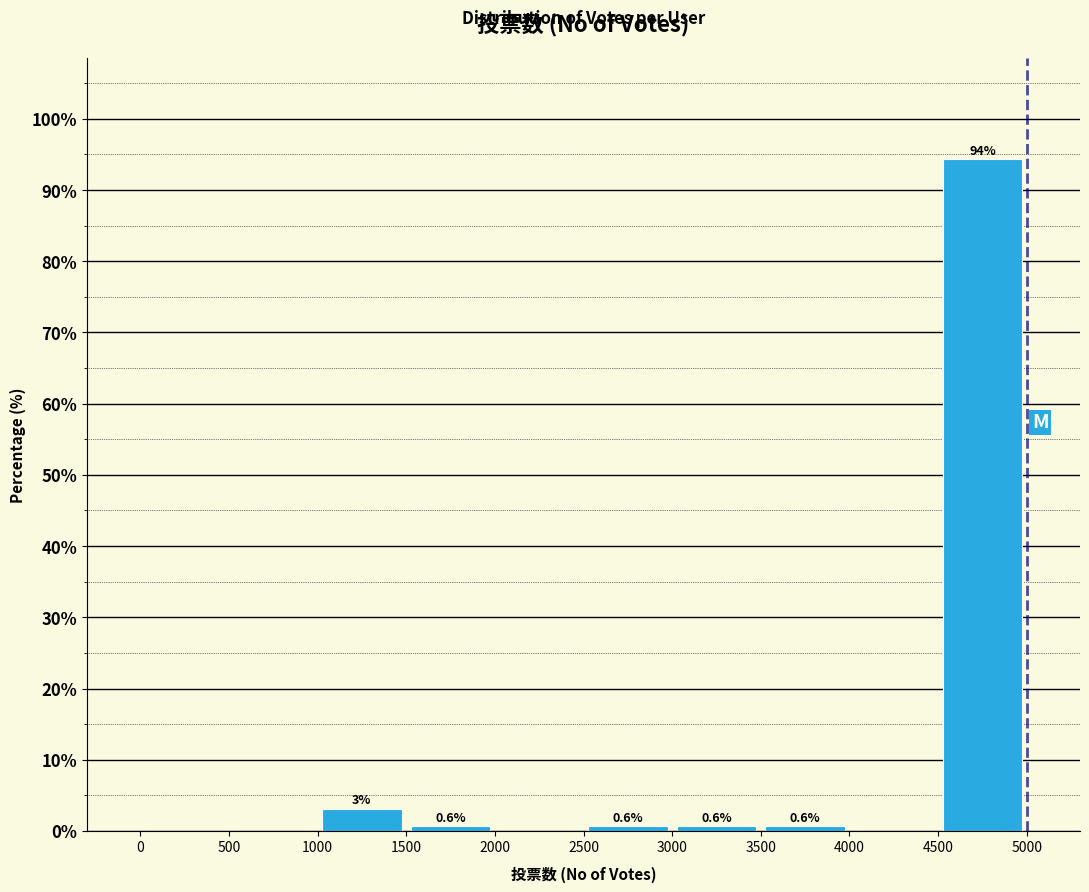

Which range on the x-axis has the tallest bar?

4500 to 5000